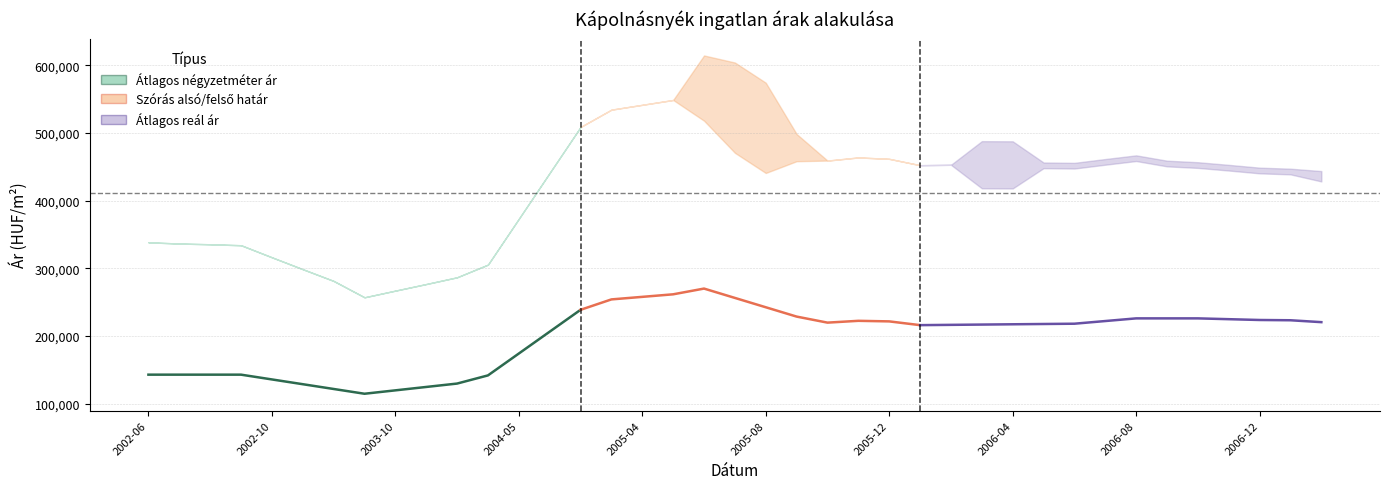

Which series has the largest total across all categories?

Szórás felső határ